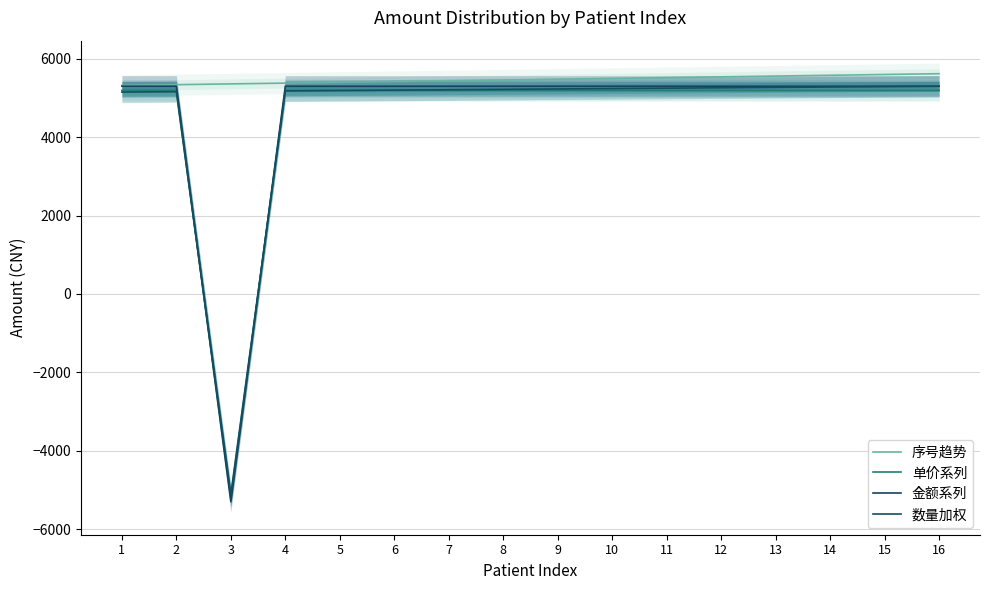

What is the value of the 数量加权 point at the 10th from the left?

5241